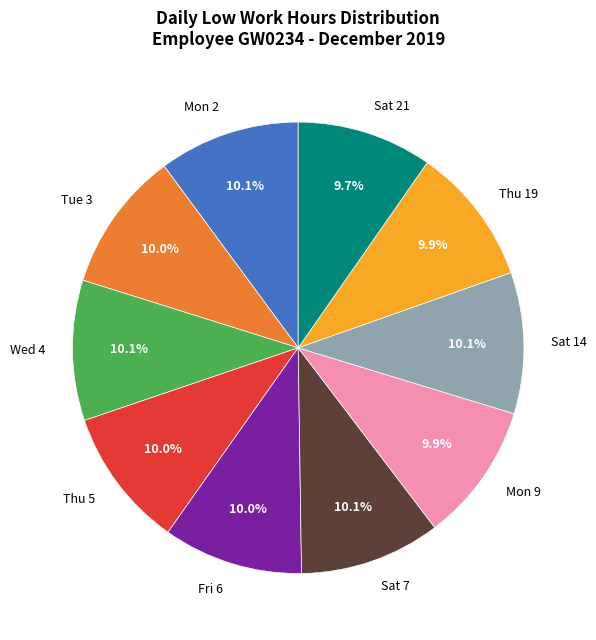

What is the total percentage of Sat 14 and Sat 21?

19.8%